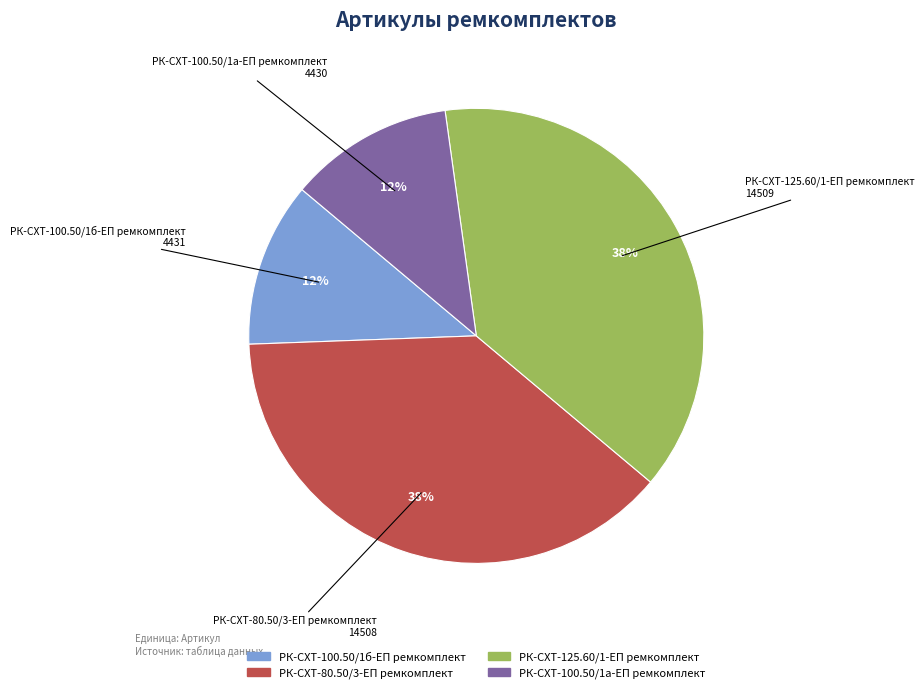

Is there any slice that represents more than half of the pie?

No